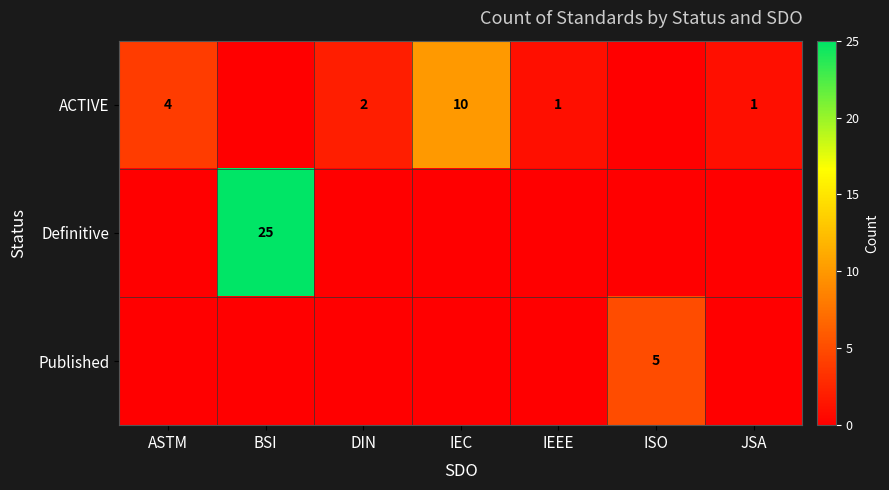

How many distinct data groups are displayed?

3